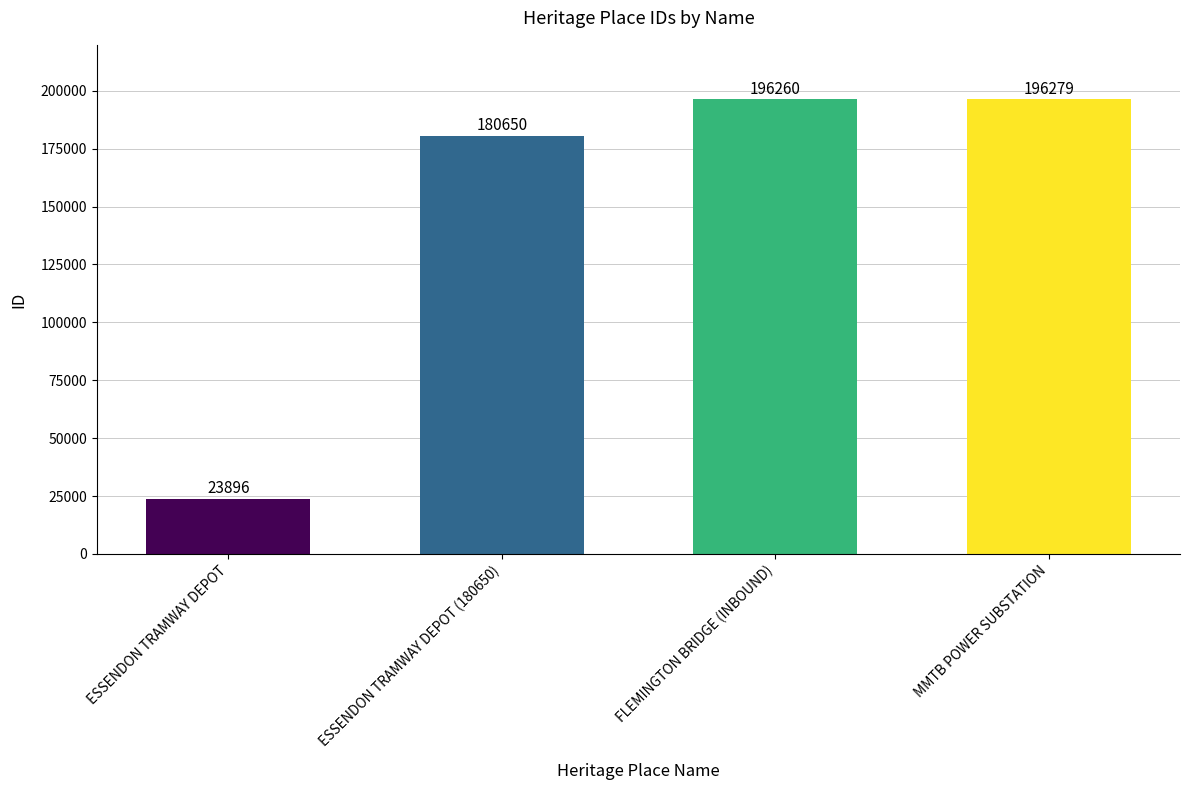

What is the approximate value at FLEMINGTON BRIDGE (INBOUND), to the nearest 10?

196260